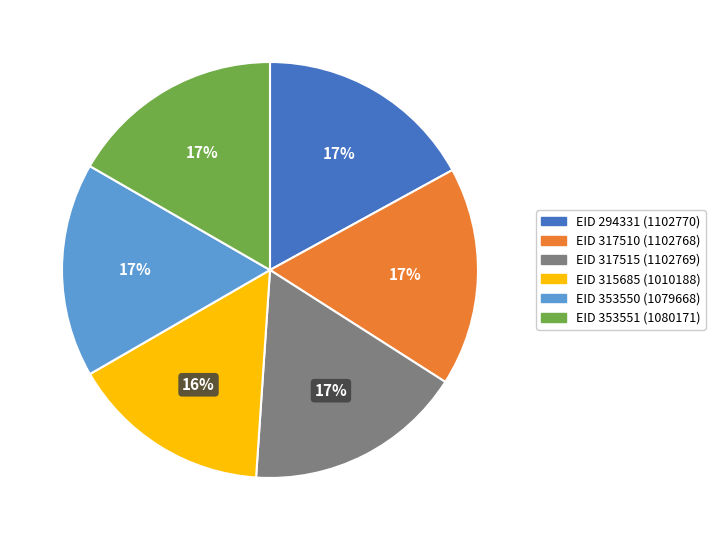

True or false: EID 315685 (1010188) accounts for 10% of the total.

False